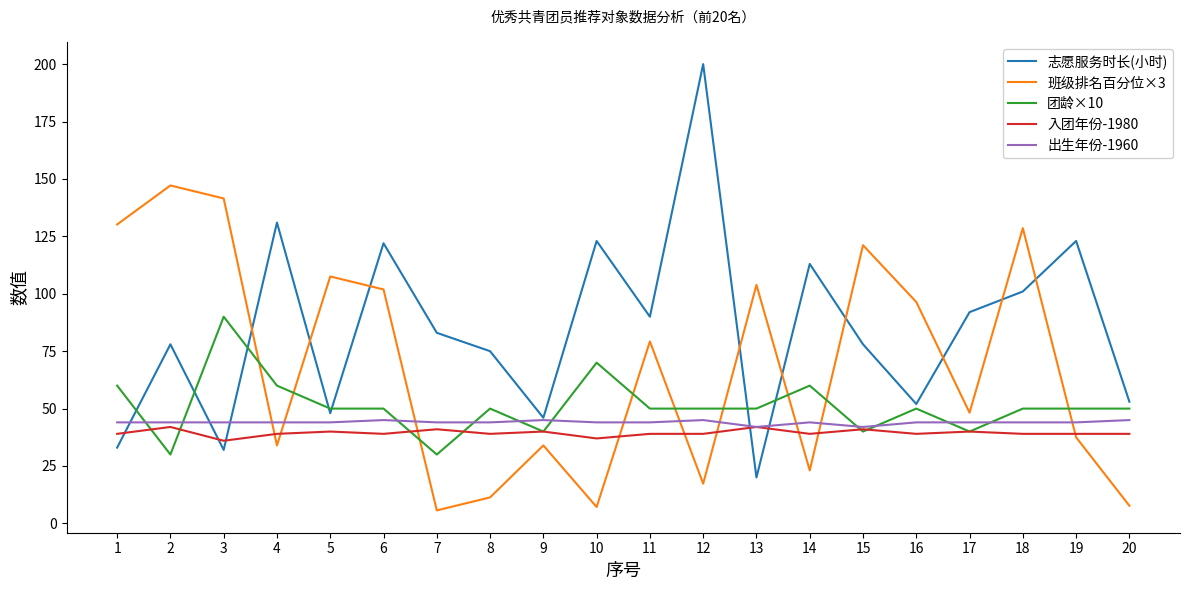

What is the difference between the 入团年份-1980 values at 5 and 8?

1.0